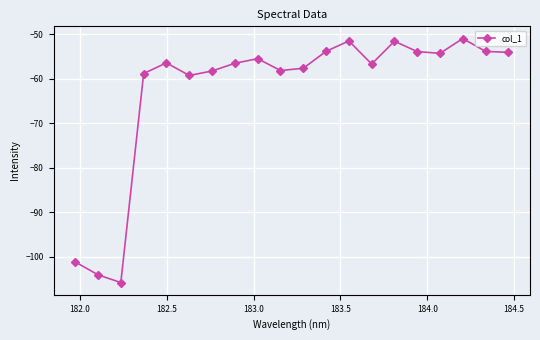

What is the value of the 9th point from the left?

-55.5